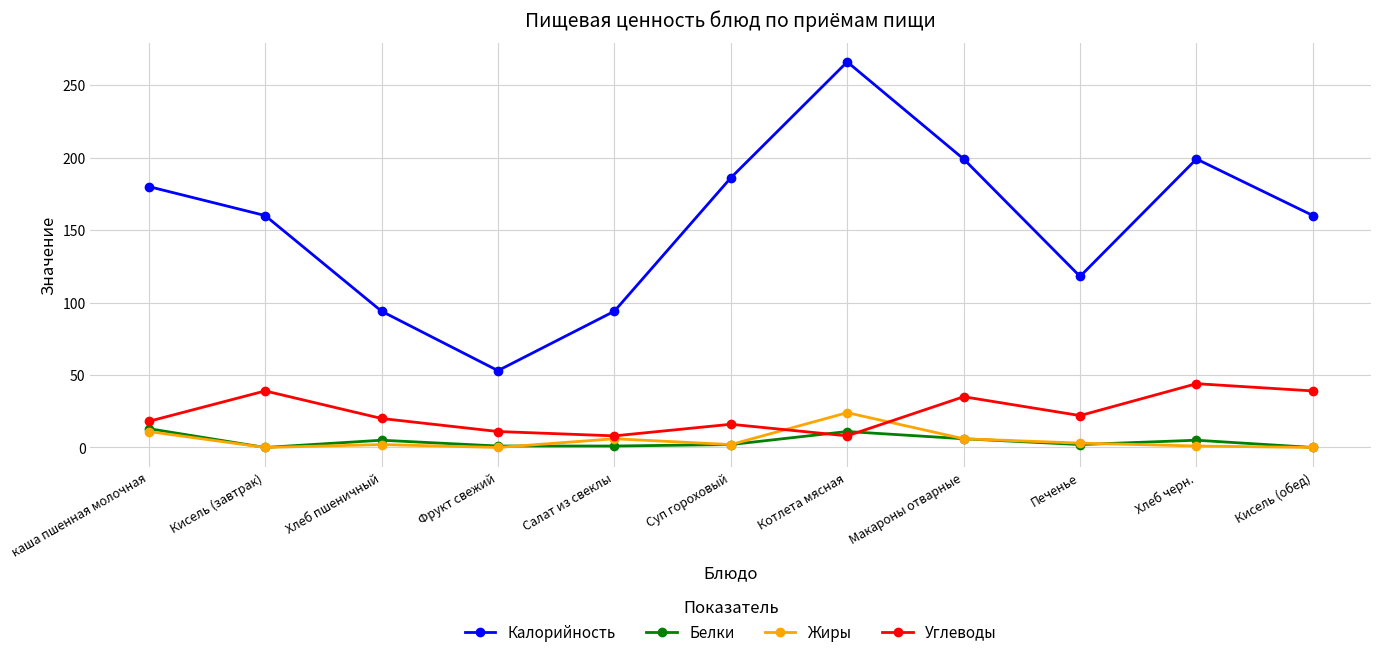

What is the minimum value for Углеводы?

8